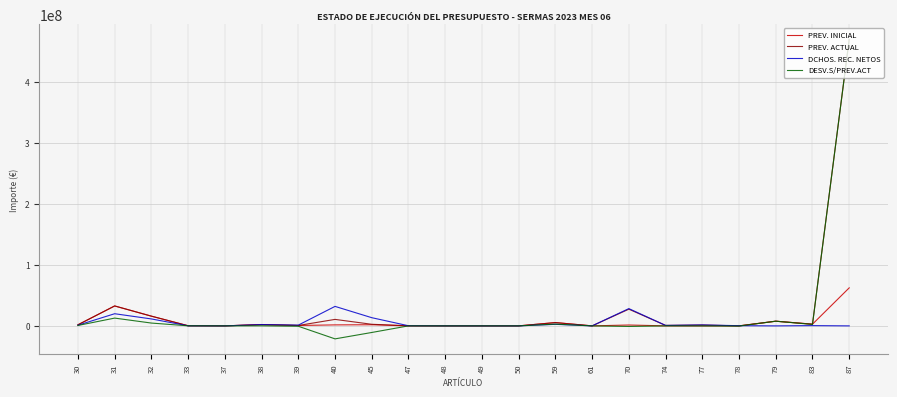

Which series has the largest range (max minus min)?

DESV.S/PREV.ACT